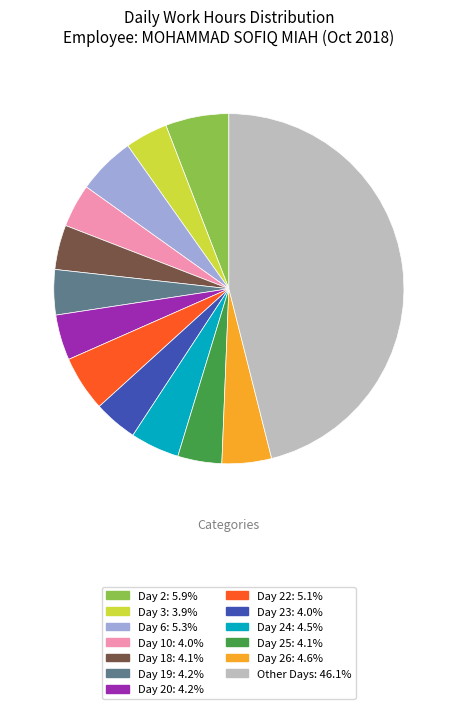

Is there any slice that represents more than half of the pie?

No